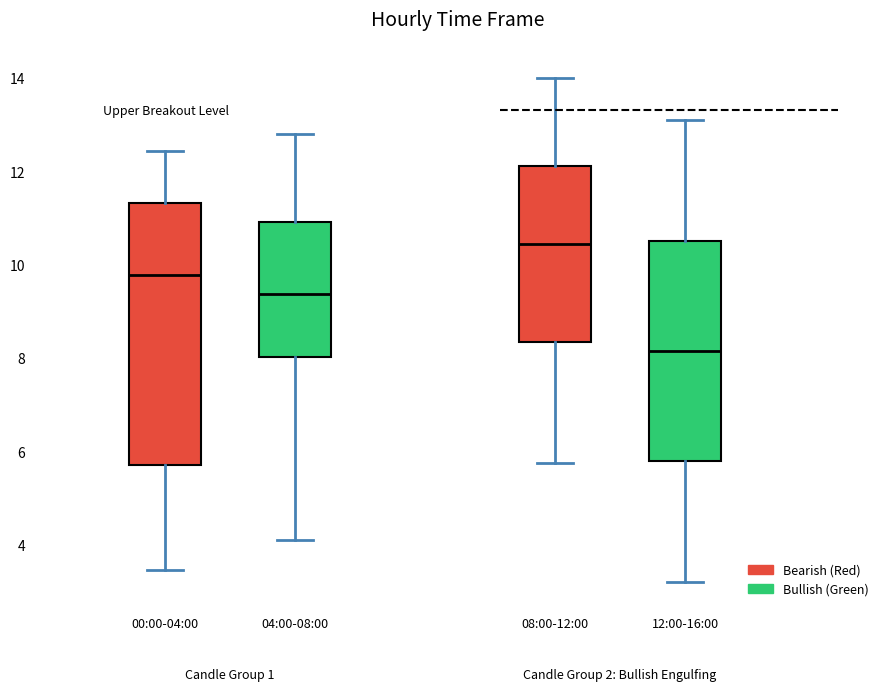

Reading left to right, transcribe this box plot: for each box, give where its median line is, the range the box spans, and where its two whiskers end, as read against the y-axis. The values are not printed on the chart, so give them approximately, as read against the axis.

00:00-04:00: median 9.8, box 5.8 to 11.4, whiskers 3.4 to 12.4
04:00-08:00: median 9.4, box 8.0 to 11.0, whiskers 4.2 to 12.8
08:00-12:00: median 10.4, box 8.4 to 12.2, whiskers 5.8 to 14.0
12:00-16:00: median 8.2, box 5.8 to 10.6, whiskers 3.2 to 13.2